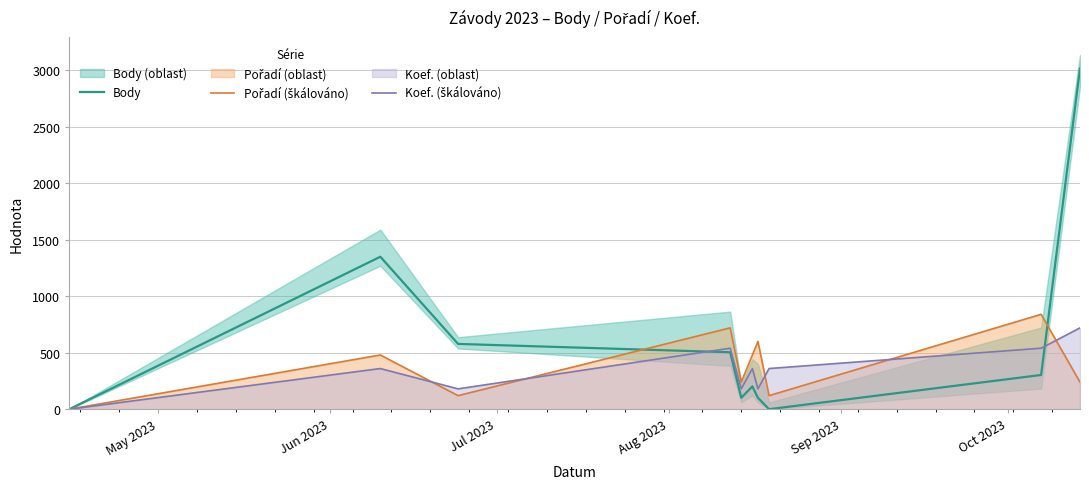

How many interior local valleys does the Pořadí (škálováno) series have?

3